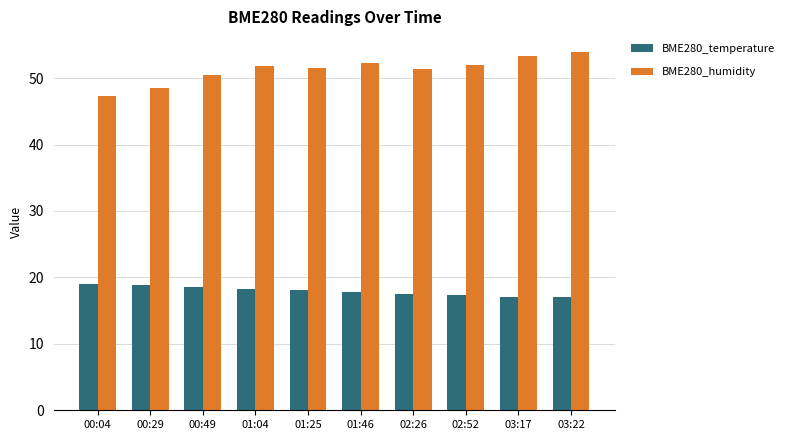

Rank the series at 00:04 from lowest to highest value.

BME280_temperature, BME280_humidity